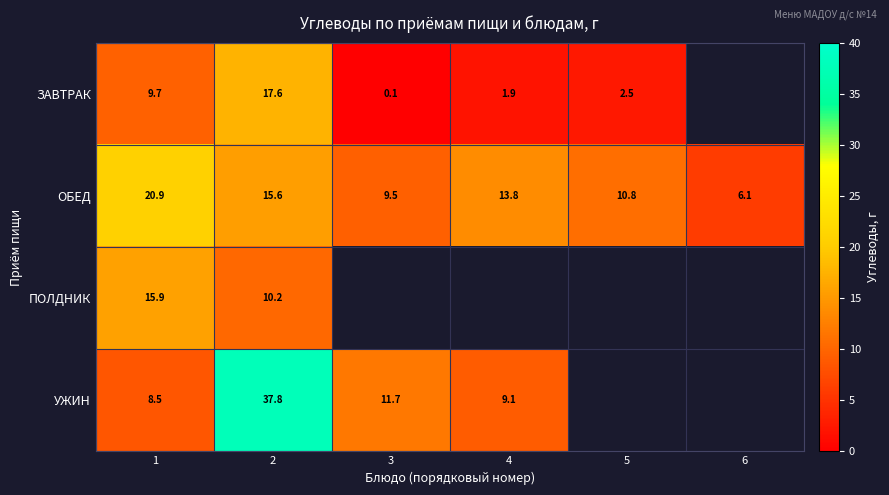

The value of ОБЕД at 2 is 15.6. True or false?

True